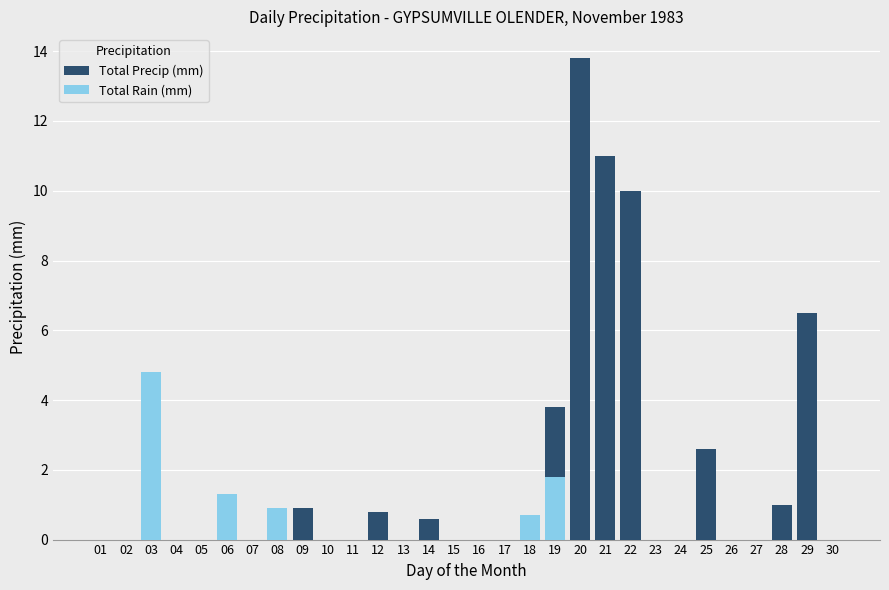

Which series changed the most between 12 and 29?

Total Precip (mm)